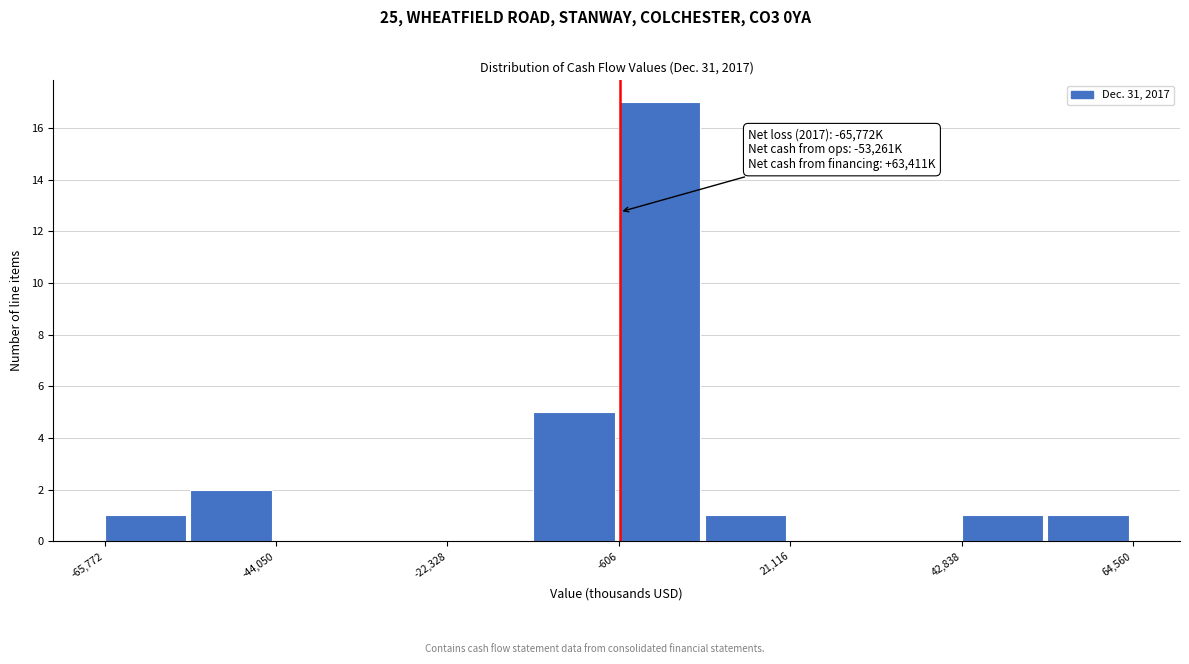

Around what value on the x-axis is the tallest bar? Give the approximate position of its centre, as read against the axis.

5000